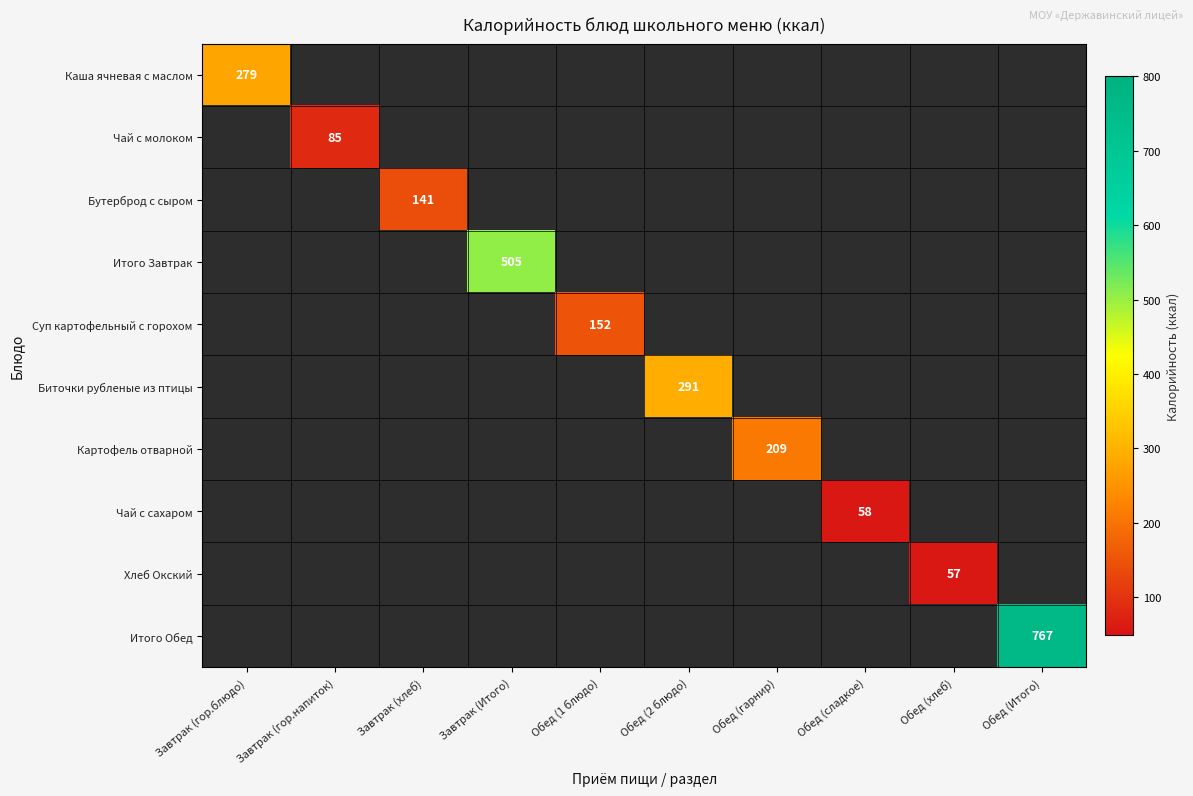

The Картофель отварной series shows 209 at Обед (гарнир). True or false?

True